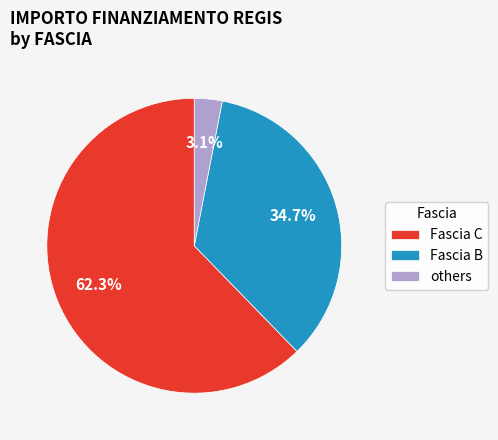

What is the largest slice in the pie chart?

Fascia C